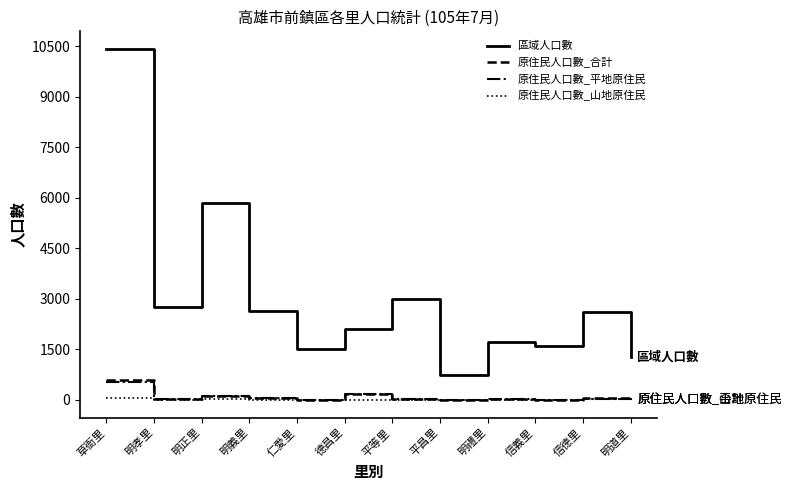

Which series has the largest range (max minus min)?

區域人口數